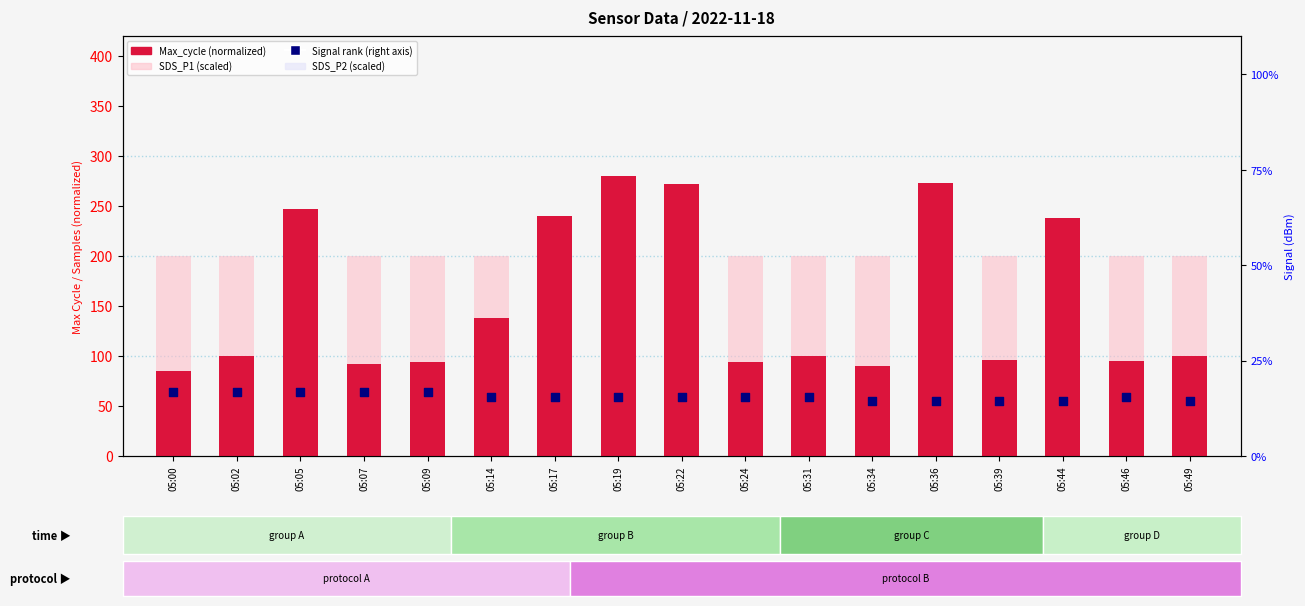

Is the value of Signal rank at 05:31 greater than the value of SDS_P2 (scaled) at 05:02?

No